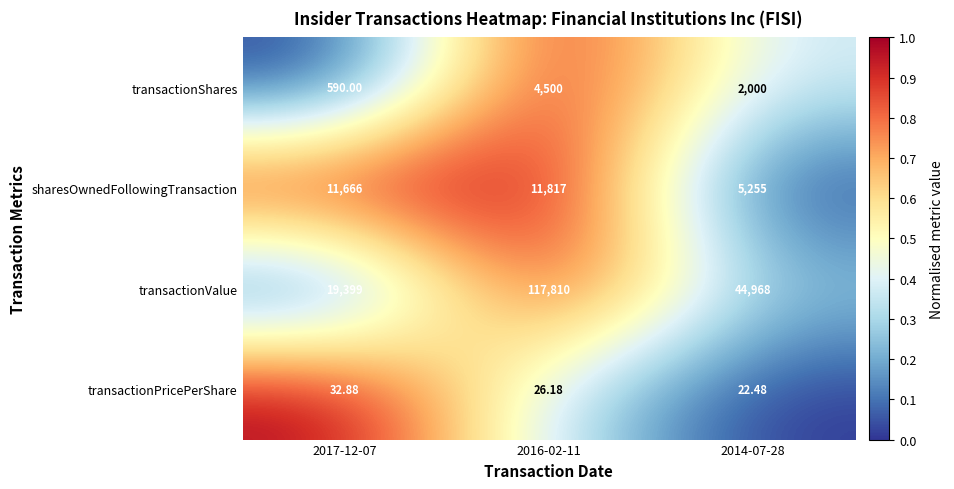

Rank the series by their maximum value, from highest to lowest.

transactionValue, sharesOwnedFollowingTransaction, transactionShares, transactionPricePerShare